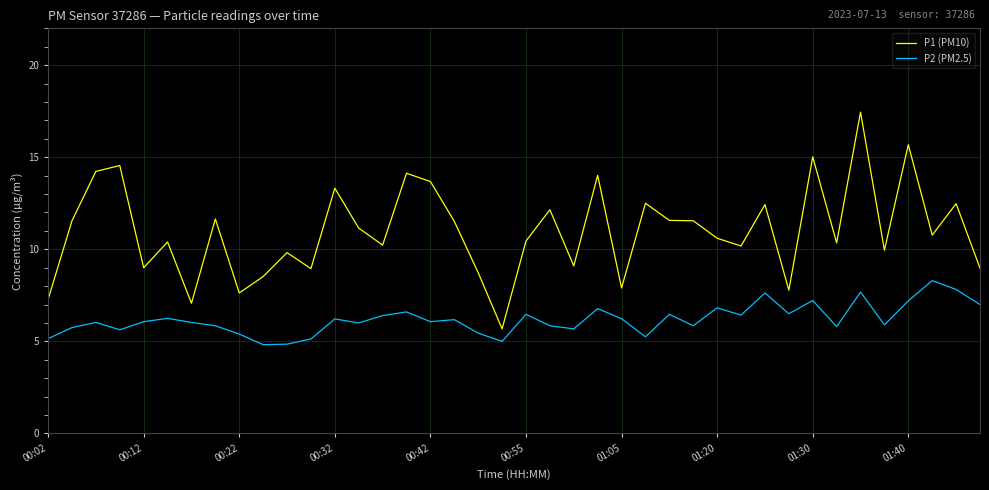

Rank the series by their maximum value, from lowest to highest.

P2 (PM2.5), P1 (PM10)